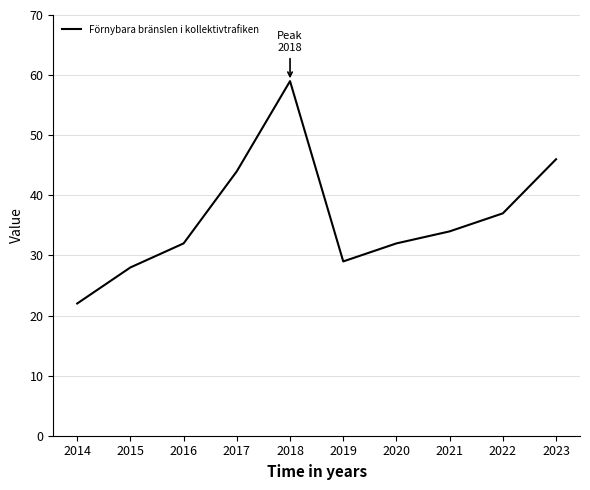

What is the greatest value displayed?

59